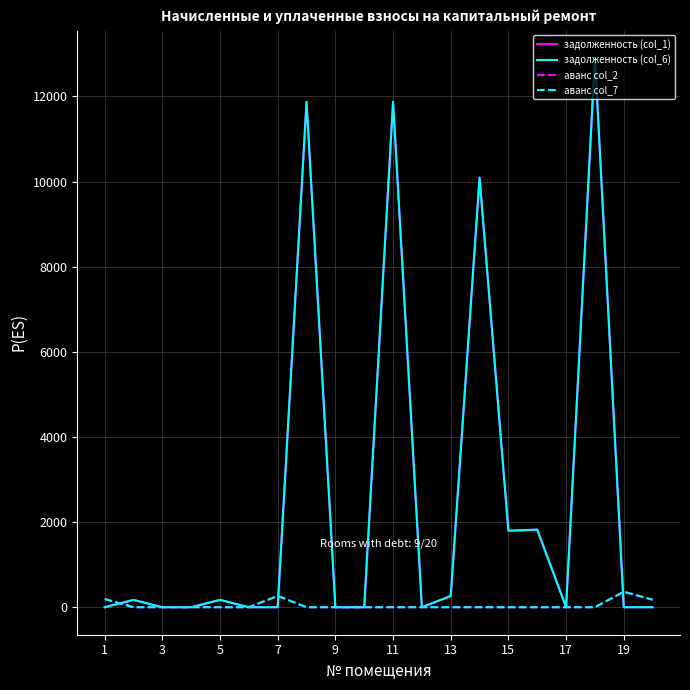

True or false: аванс col_2 has more than 1 interior local peaks.

True